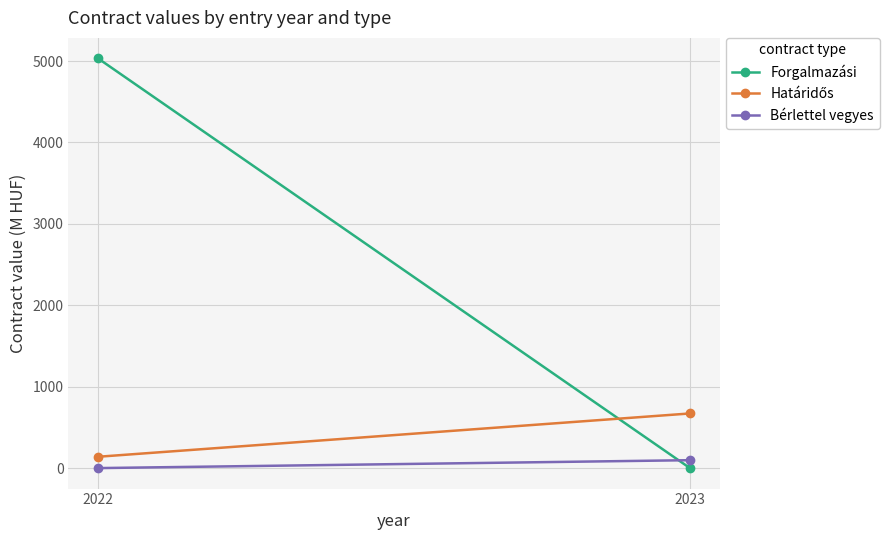

Which category has the lowest value across all series?

2023